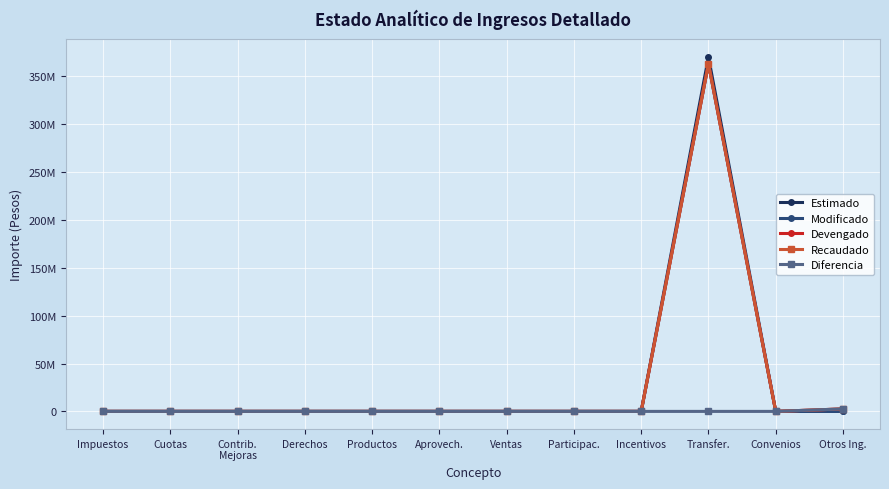

At which category is the sum across all series the highest?

Transfer.